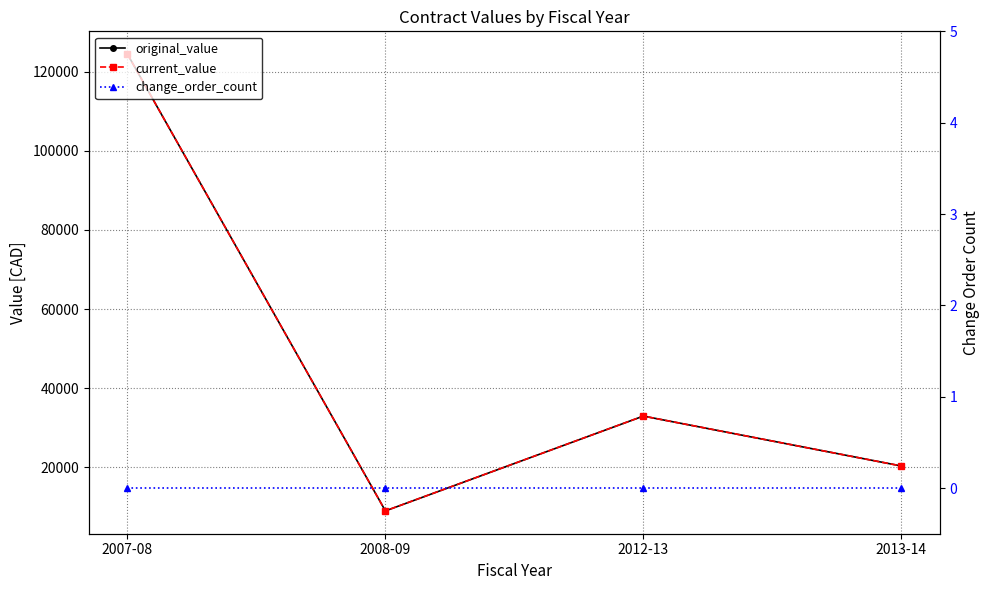

What is the maximum value for current_value?

124471.0